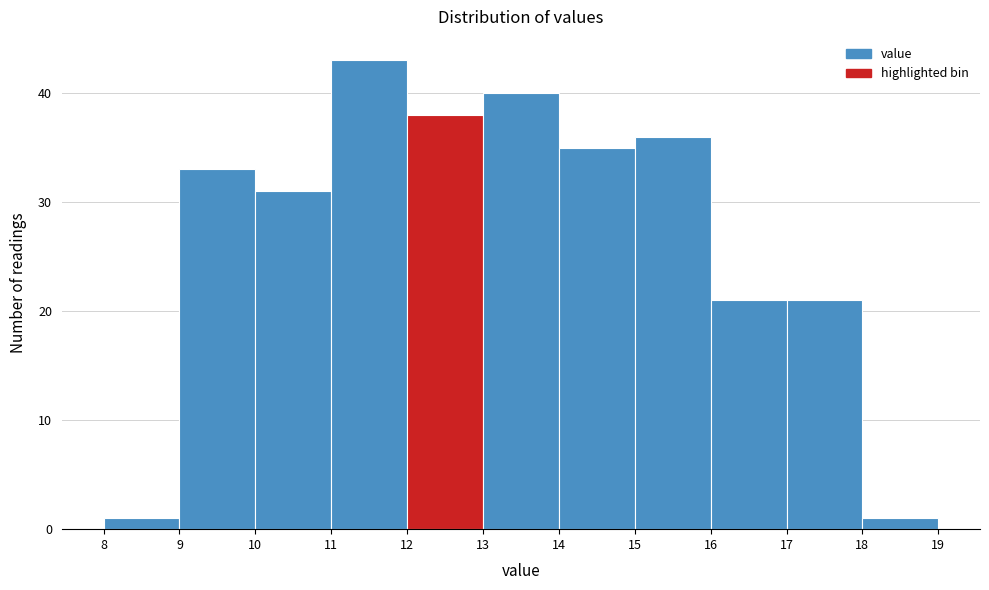

What is the height of the bar covering 8 to 9 on the x-axis? The values are not printed on the chart, so give them approximately, as read against the axis.

1